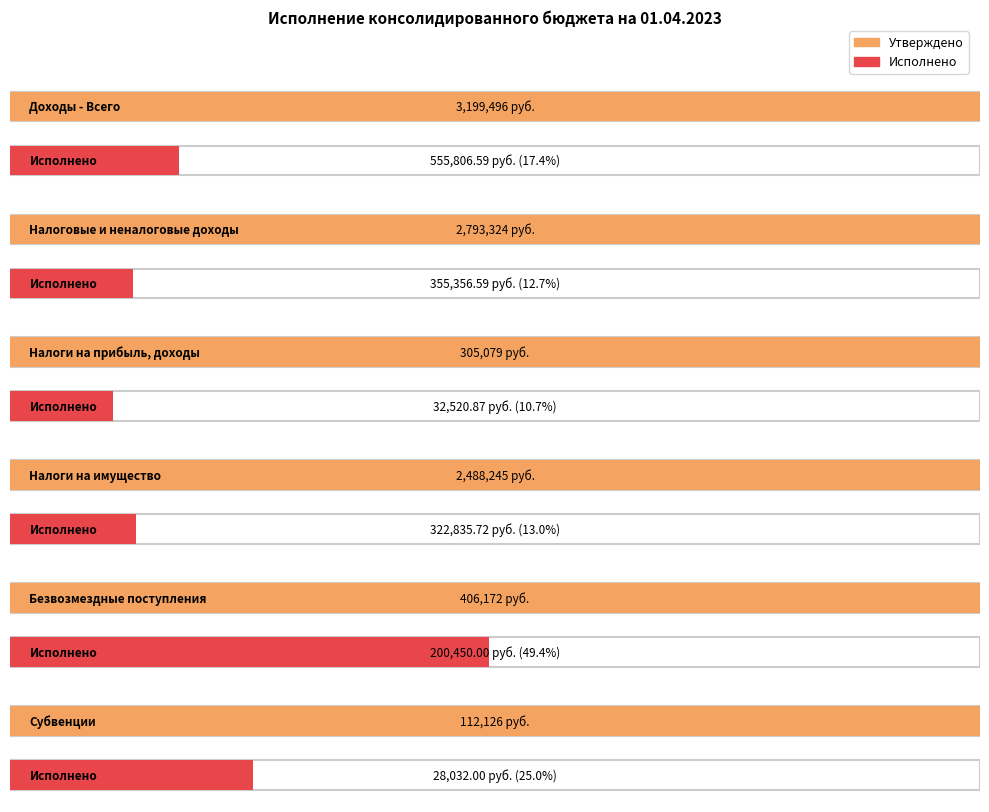

How many data points in Утвержденные назначения (бюджет сельских поселений) are above 2488245?

2